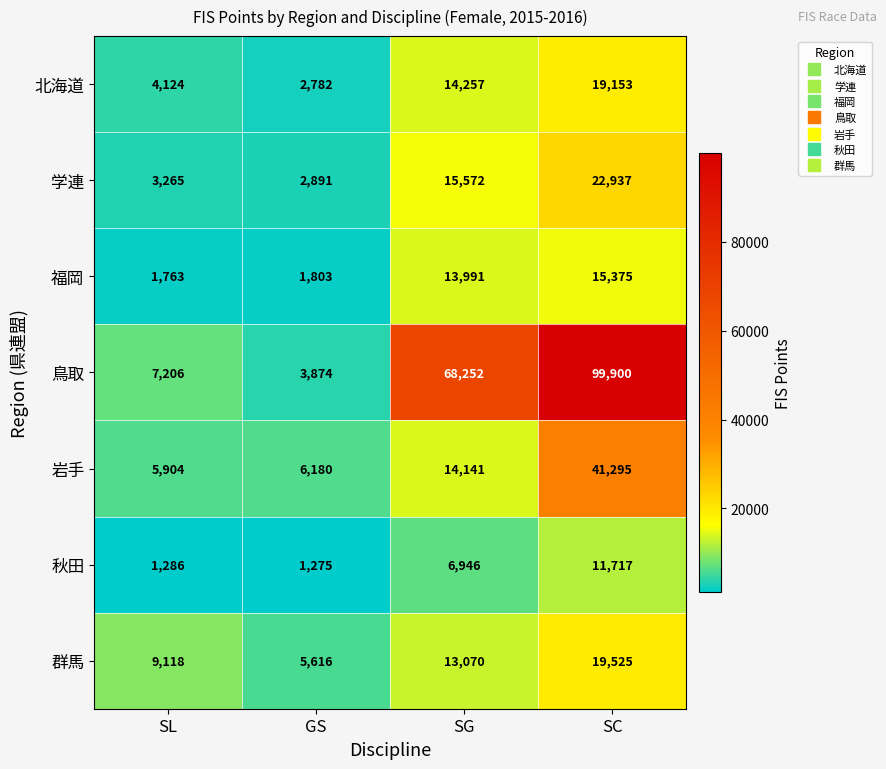

Reading right to left, list all the values displayed in this chart.

北海道: 19153	14257	2782	4124
学連: 22937	15572	2891	3265
福岡: 15375	13991	1803	1763
鳥取: 99900	68252	3874	7206
岩手: 41295	14141	6180	5904
秋田: 11717	6946	1275	1286
群馬: 19525	13070	5616	9118